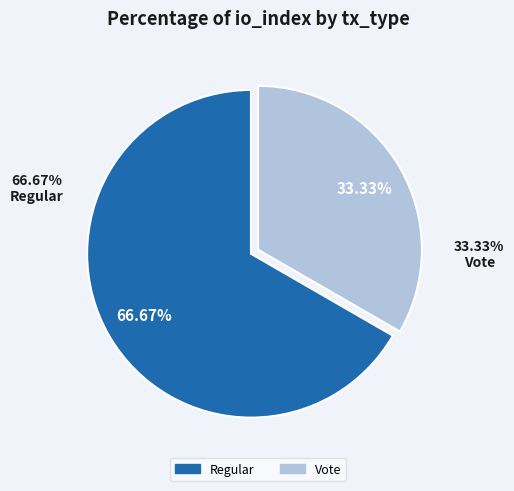

Rank the categories by value from highest to lowest.

Regular, Vote